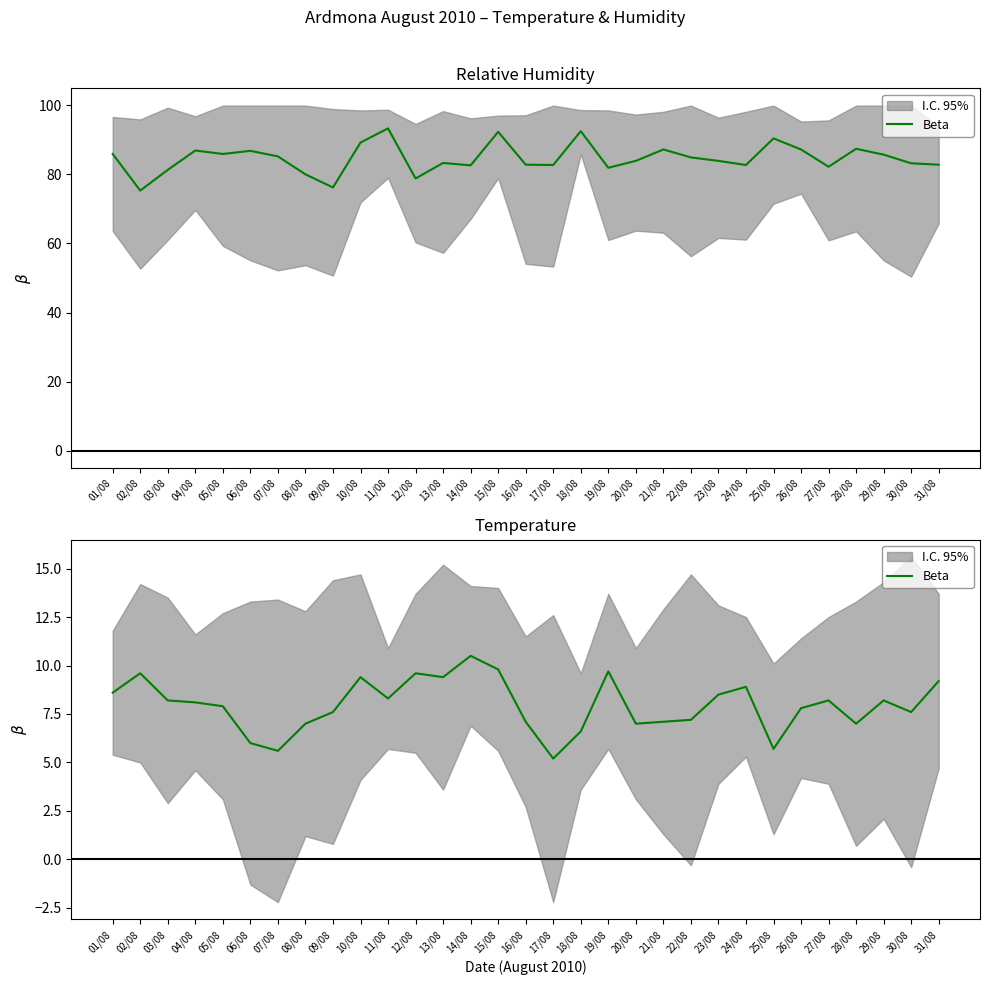

True or false: the data shows 8.2 at 27/08.

True